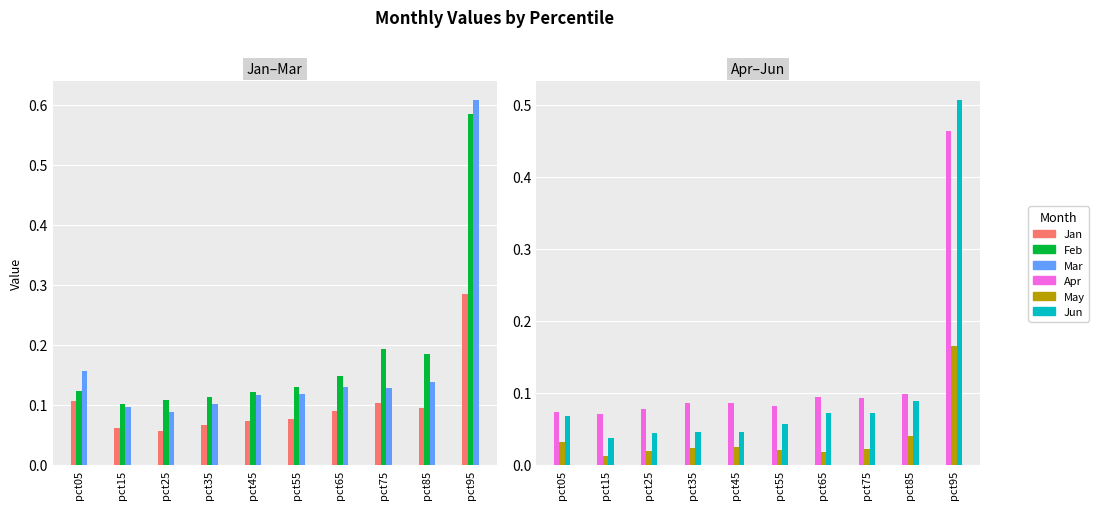

Reading right to left, list all the values displayed in this chart.

Jan: 0.3	0.1	0.1	0.1	0.1	0.1	0.1	0.1	0.1	0.1
Feb: 0.6	0.2	0.2	0.1	0.1	0.1	0.1	0.1	0.1	0.1
Mar: 0.6	0.1	0.1	0.1	0.1	0.1	0.1	0.1	0.1	0.2
Apr: 0.5	0.1	0.1	0.1	0.1	0.1	0.1	0.1	0.1	0.1
May: 0.2	0.0	0.0	0.0	0.0	0.0	0.0	0.0	0.0	0.0
Jun: 0.5	0.1	0.1	0.1	0.1	0.0	0.0	0.0	0.0	0.1